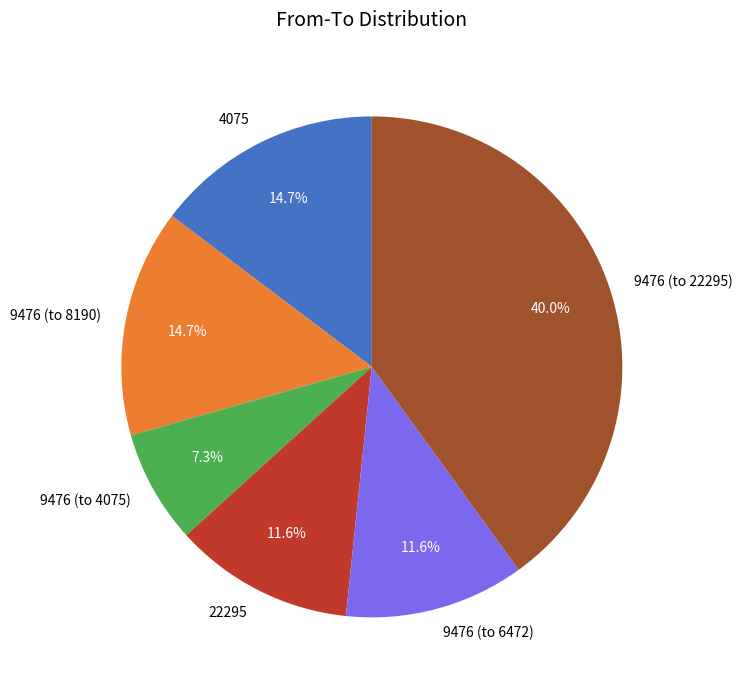

Which slice is the smallest?

9476 (to 4075)